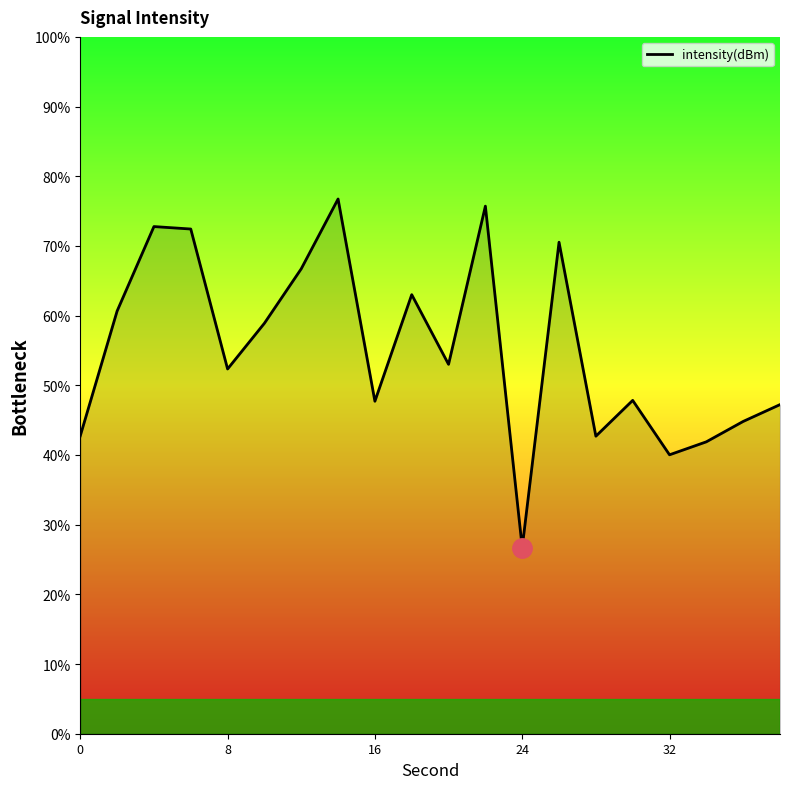

How many points are lower than both their immediate neighbors (excluding endpoints)?

6